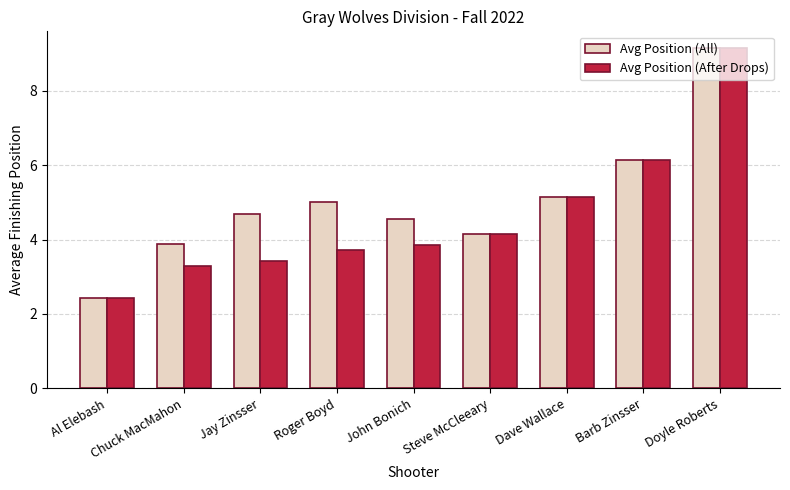

At which category is the sum across all series the highest?

Doyle Roberts